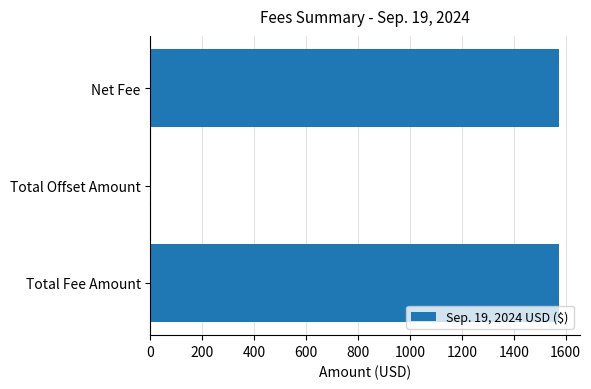

Are the bars horizontal?

Yes